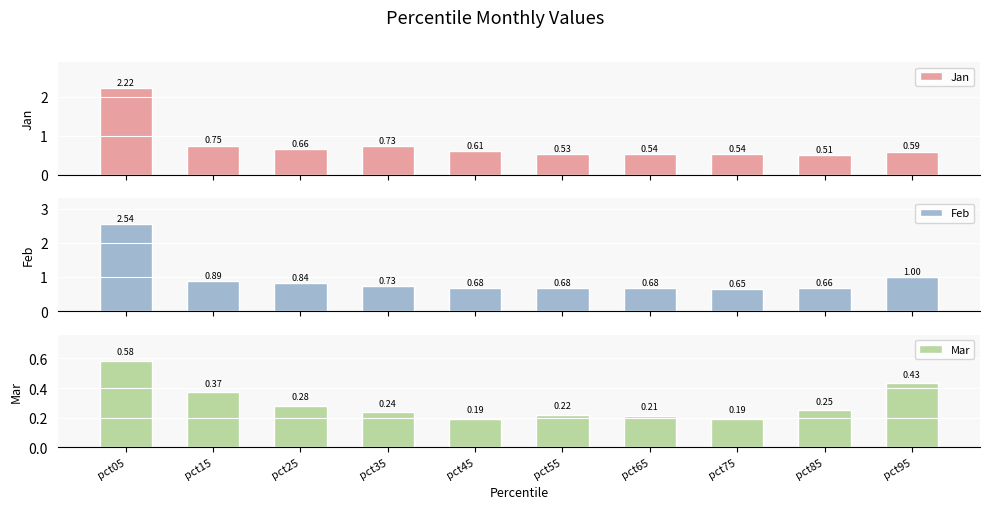

Which series has the largest range (max minus min)?

Feb